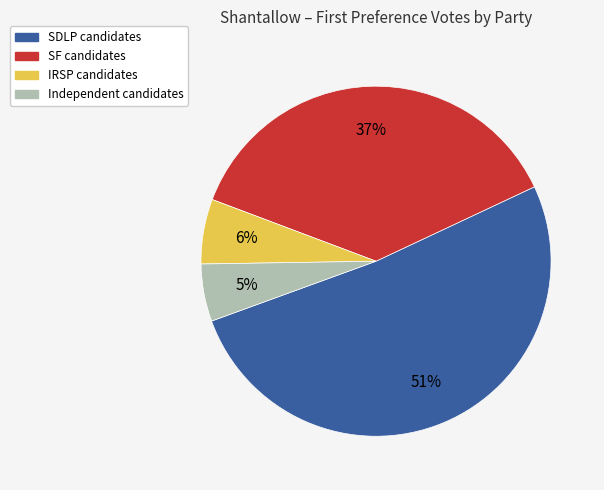

Count the number of slices in the pie.

4